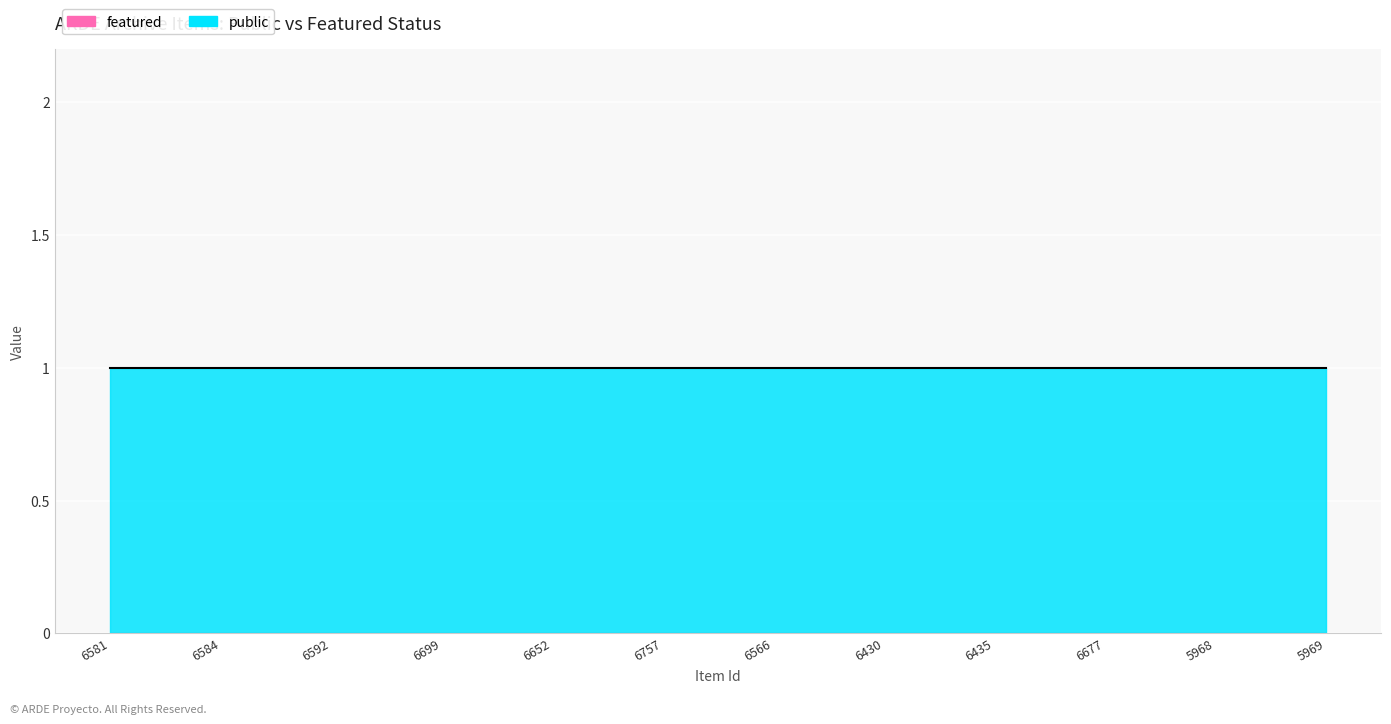

True or false: featured and public cross at least once.

False